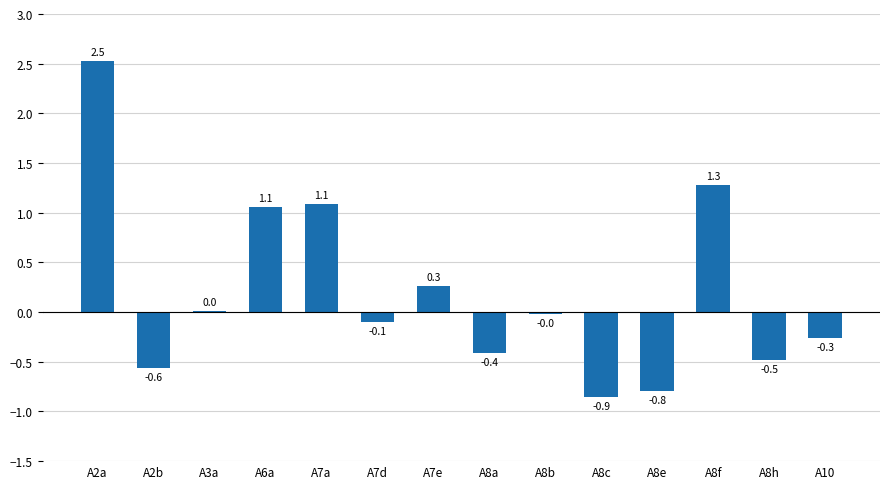

What position from the left is A7d?

6